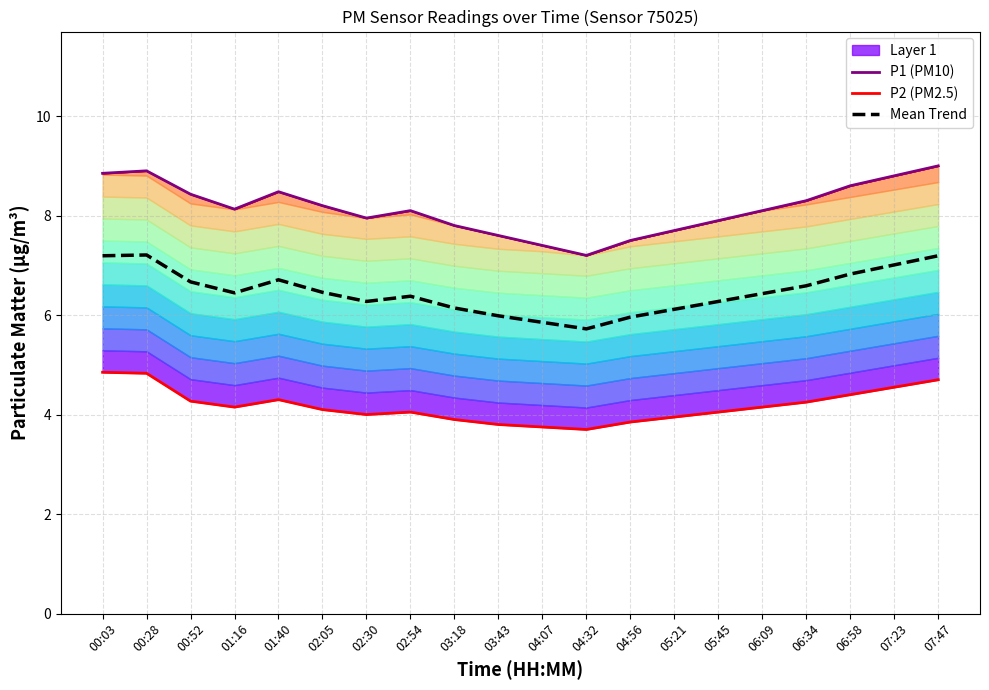

Between 00:28 and 00:52, which is larger?

00:28